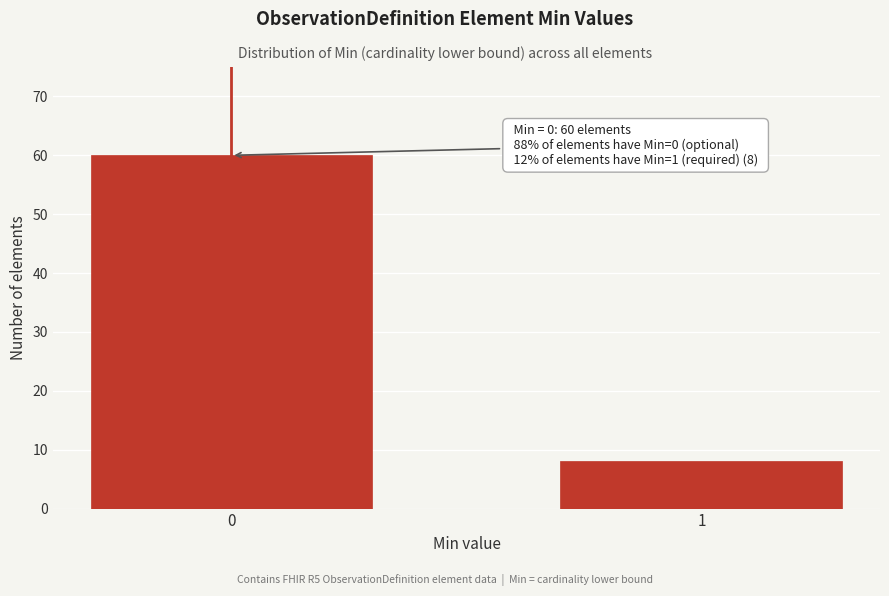

Reading left to right, transcribe all the data shown in this chart.

0=60	1=8